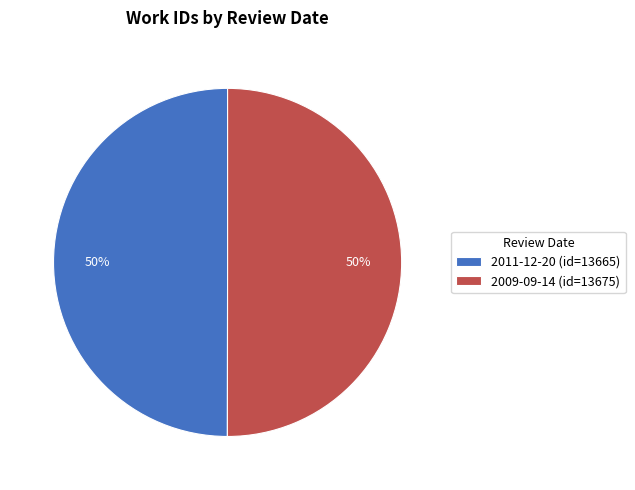

How many segments does this pie chart have?

2